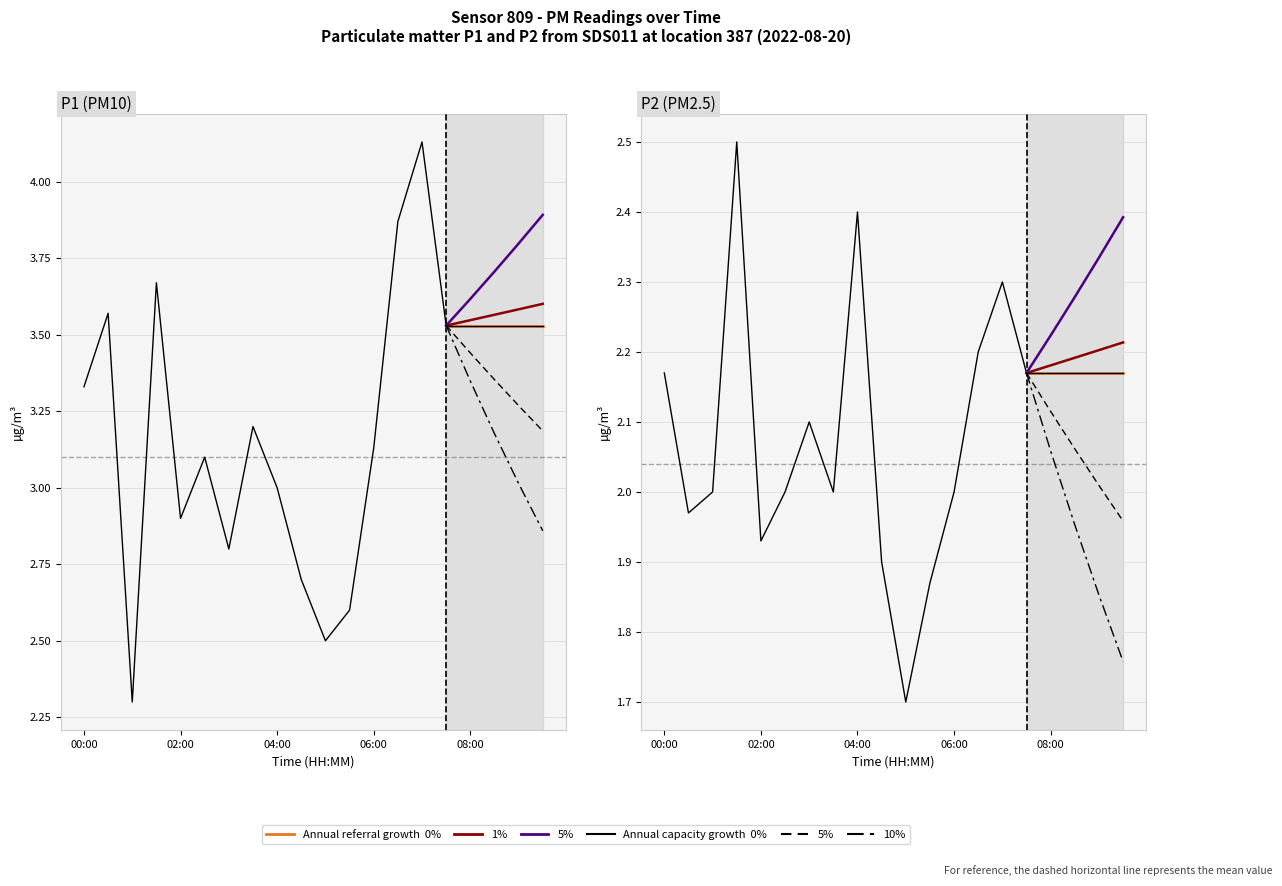

What is the lowest value of the Cap 10% series?

1.8